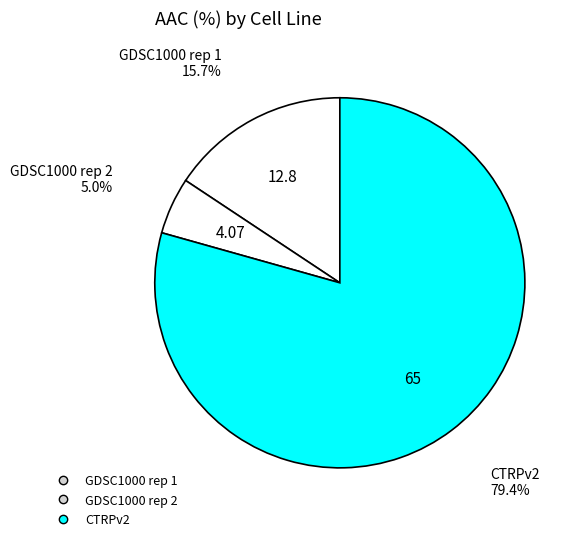

Does any single category account for the majority?

Yes